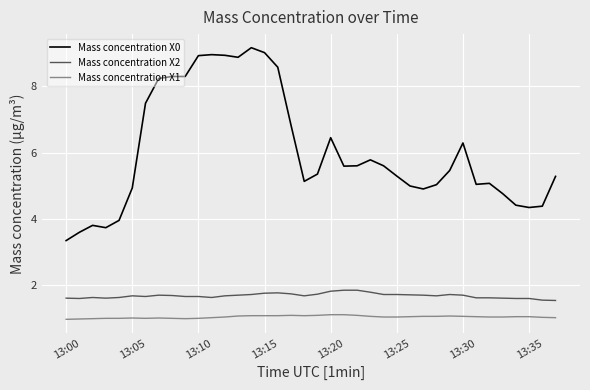

Which series has the widest spread of values?

Mass concentration X0